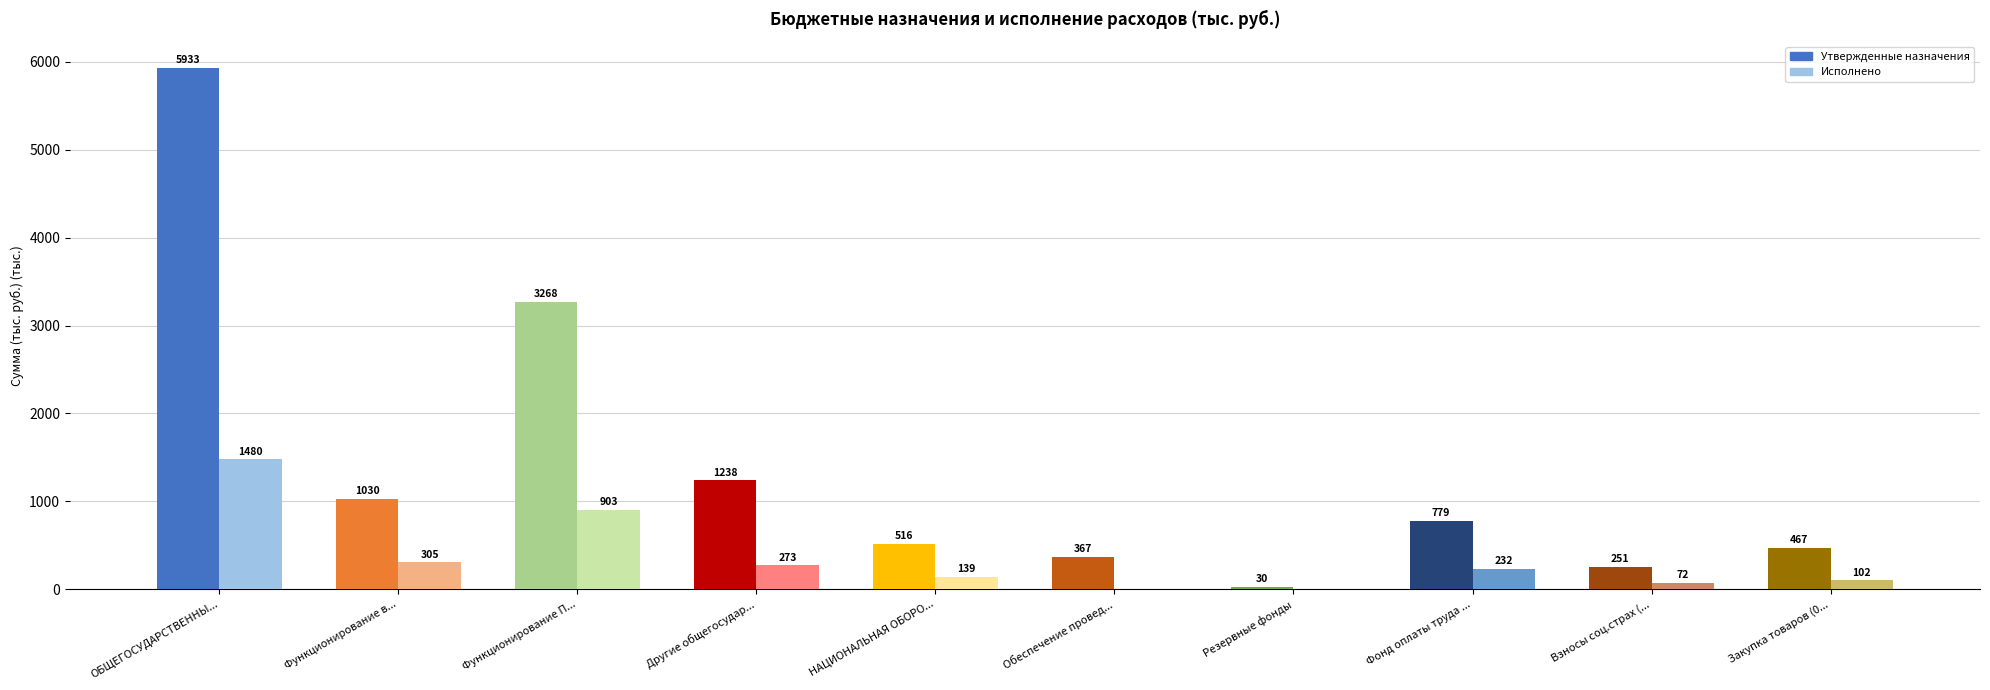

Where is Утвержденные назначения nearest to the value 2981?

Функционирование П...